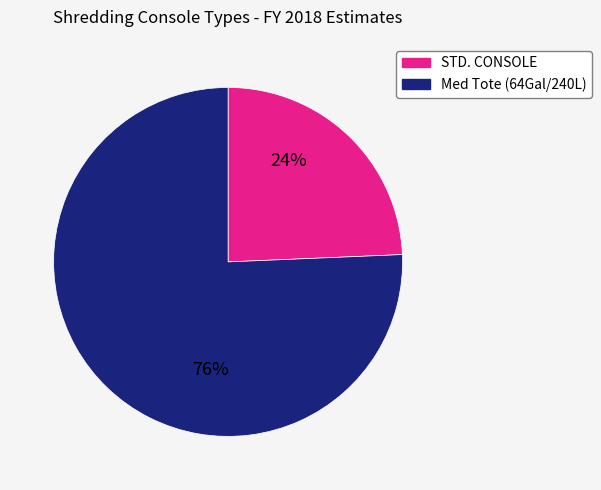

Is there a majority slice in this chart?

Yes